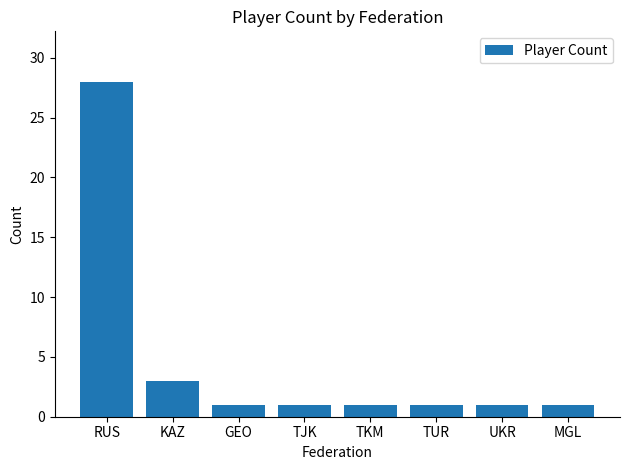

How many data points does each series have?

8